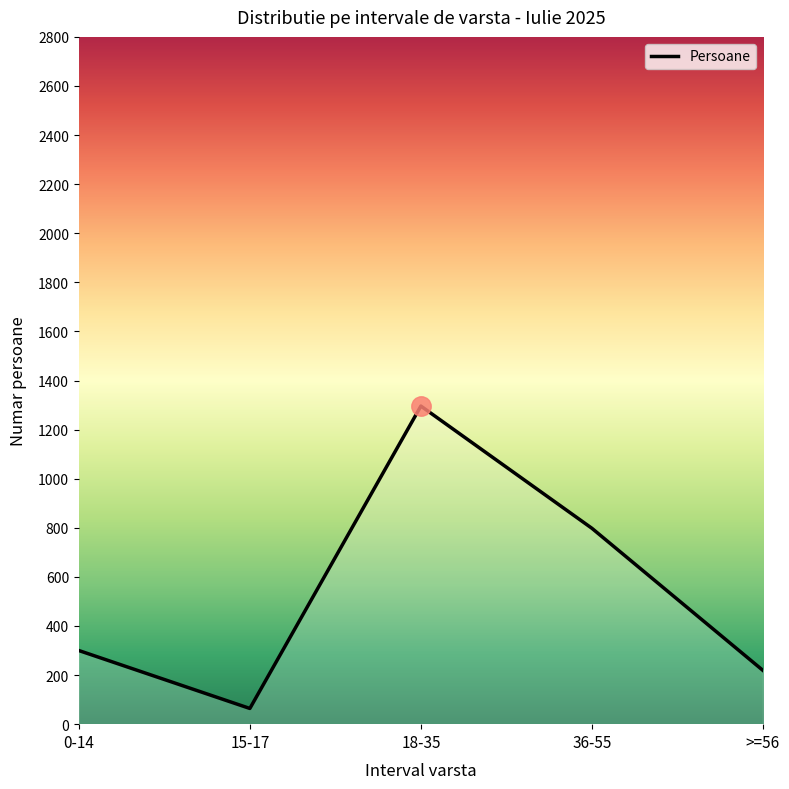

Rank the categories by value from lowest to highest.

15-17, >=56, 0-14, 36-55, 18-35